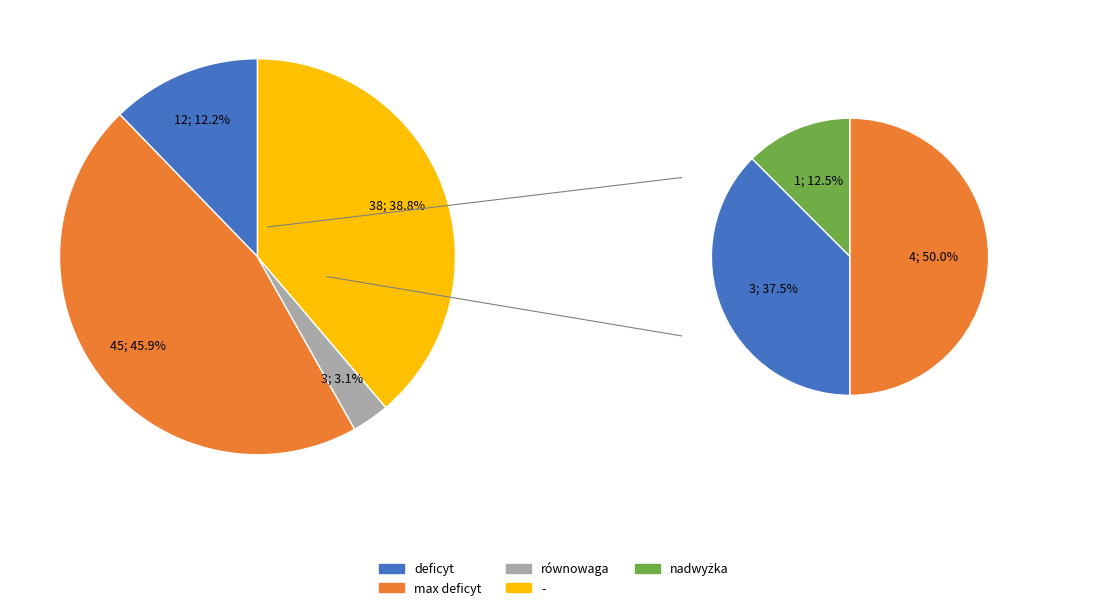

Is the sum of deficyt and max deficyt greater than half?

Yes